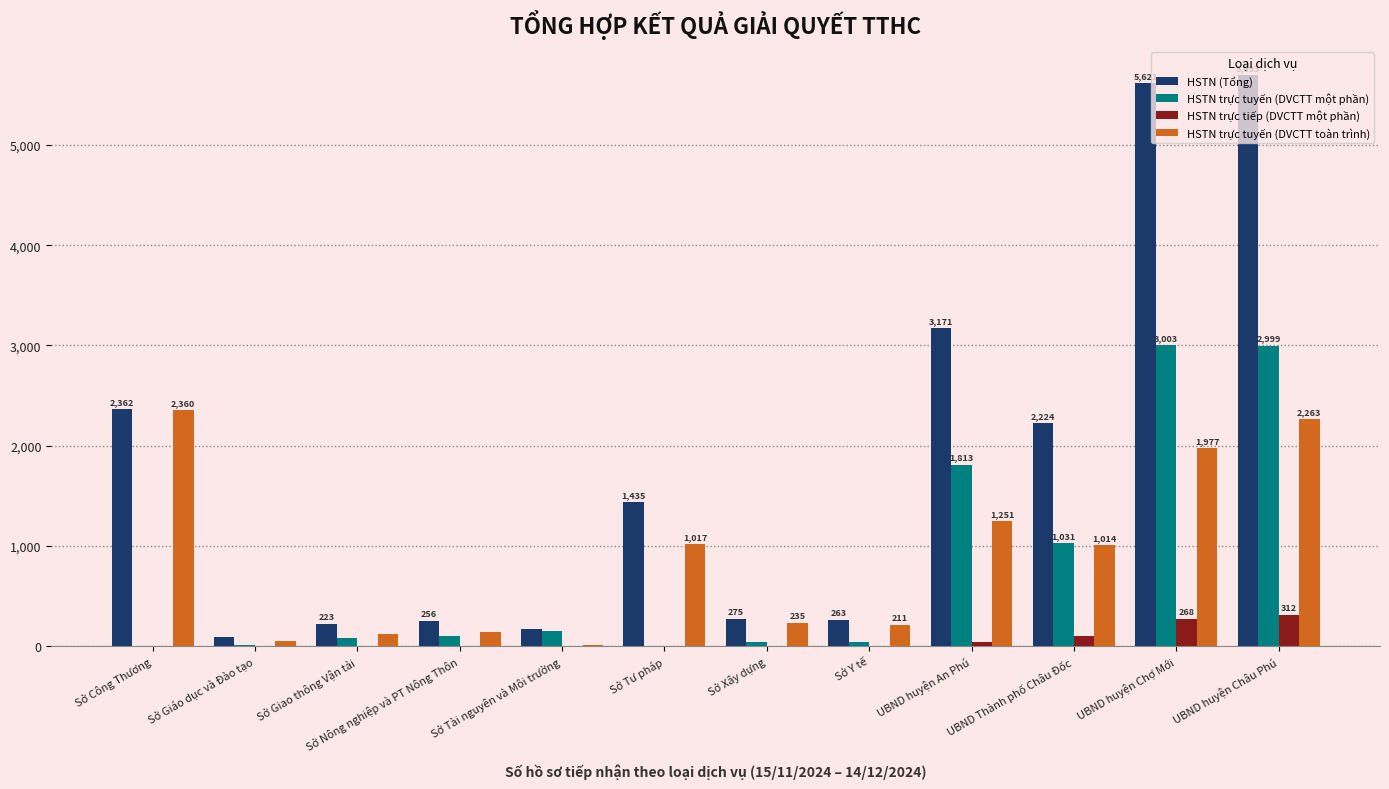

At which label does HSTN trực tuyến (DVCTT toàn trình) reach its peak?

Sở Công Thương